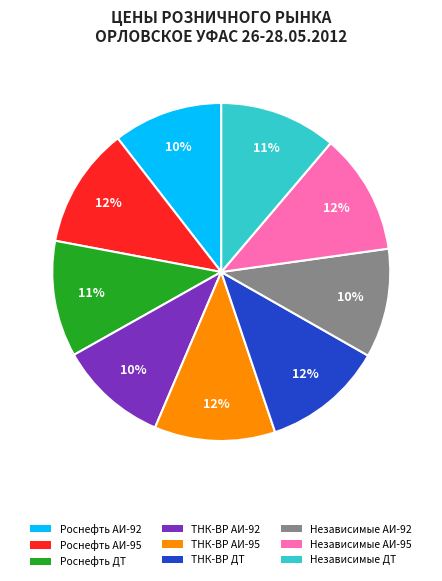

Which has a higher value, Роснефть АИ-92 or ТНК-ВР АИ-95?

ТНК-ВР АИ-95